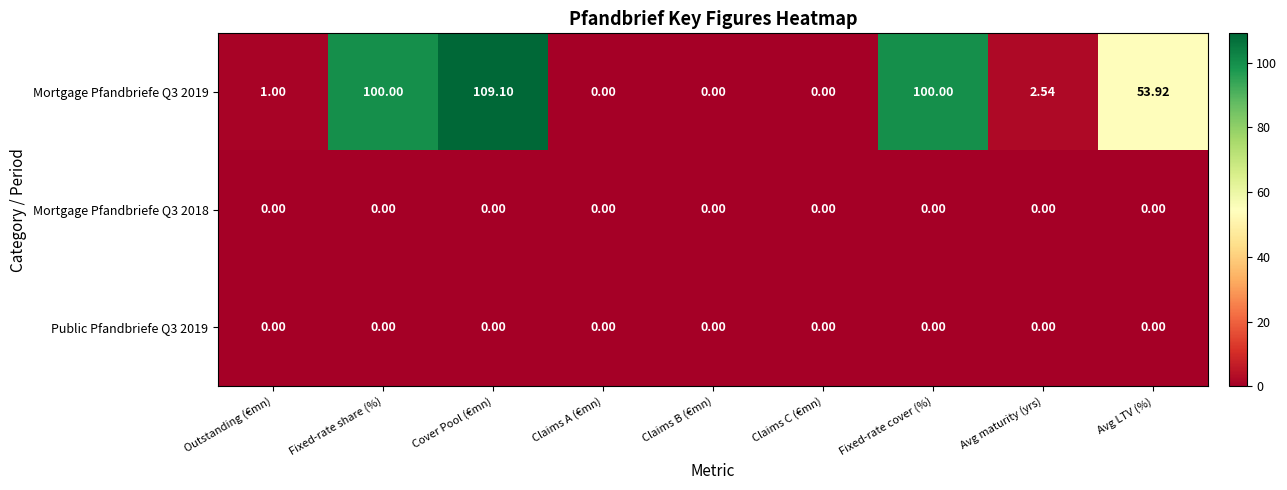

At which category is the sum across all series the highest?

Cover Pool (€mn)